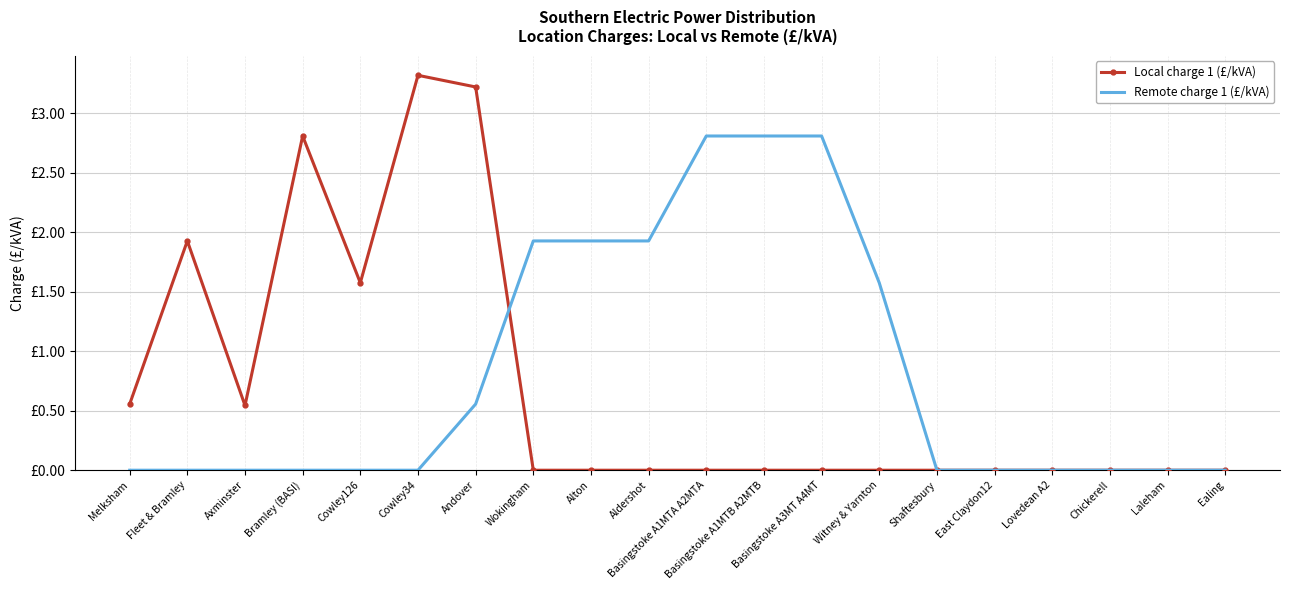

The Remote charge 1 (£/kVA) series shows -1.4 at Melksham. True or false?

False